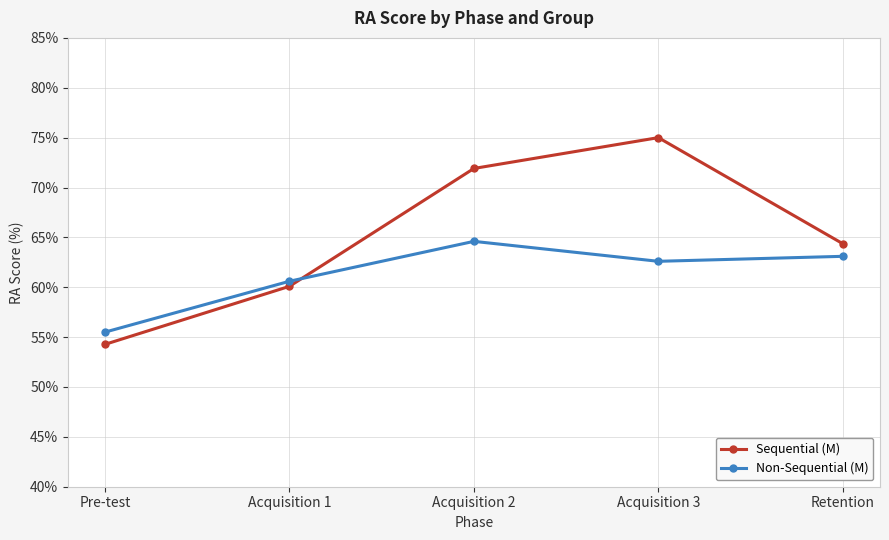

At which label does Non-Sequential (M) first exceed 62?

Acquisition 2